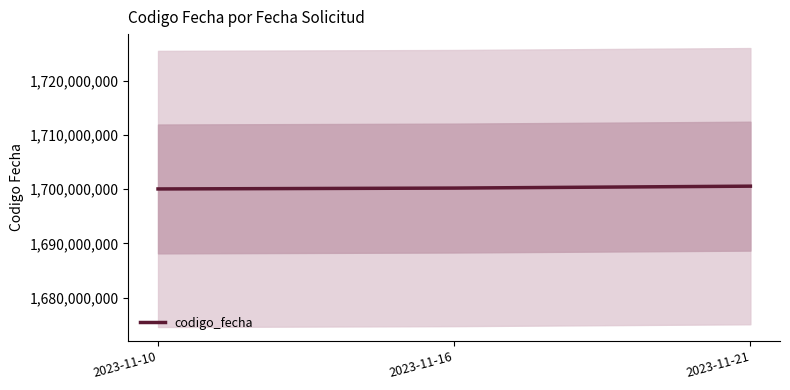

Reading left to right, extract all data points from this chart.

2023-11-10=1700062547	2023-11-16=1700223822	2023-11-21=1700576626